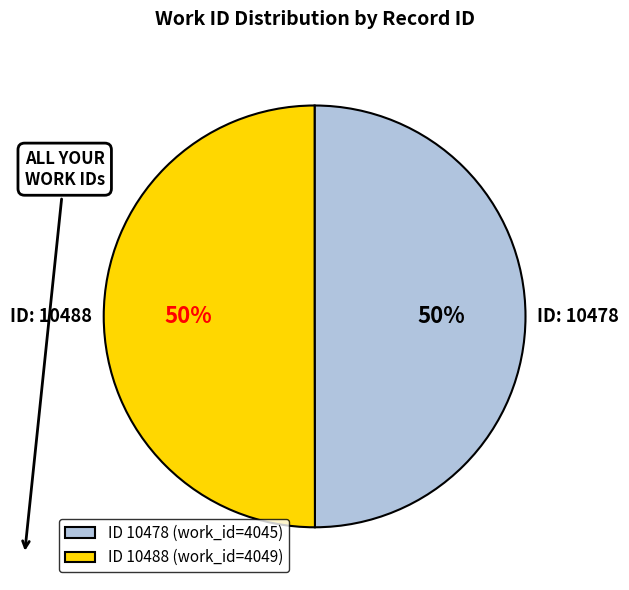

What percentage is the ID 10488 (work_id=4049) slice, to the nearest percent?

50%